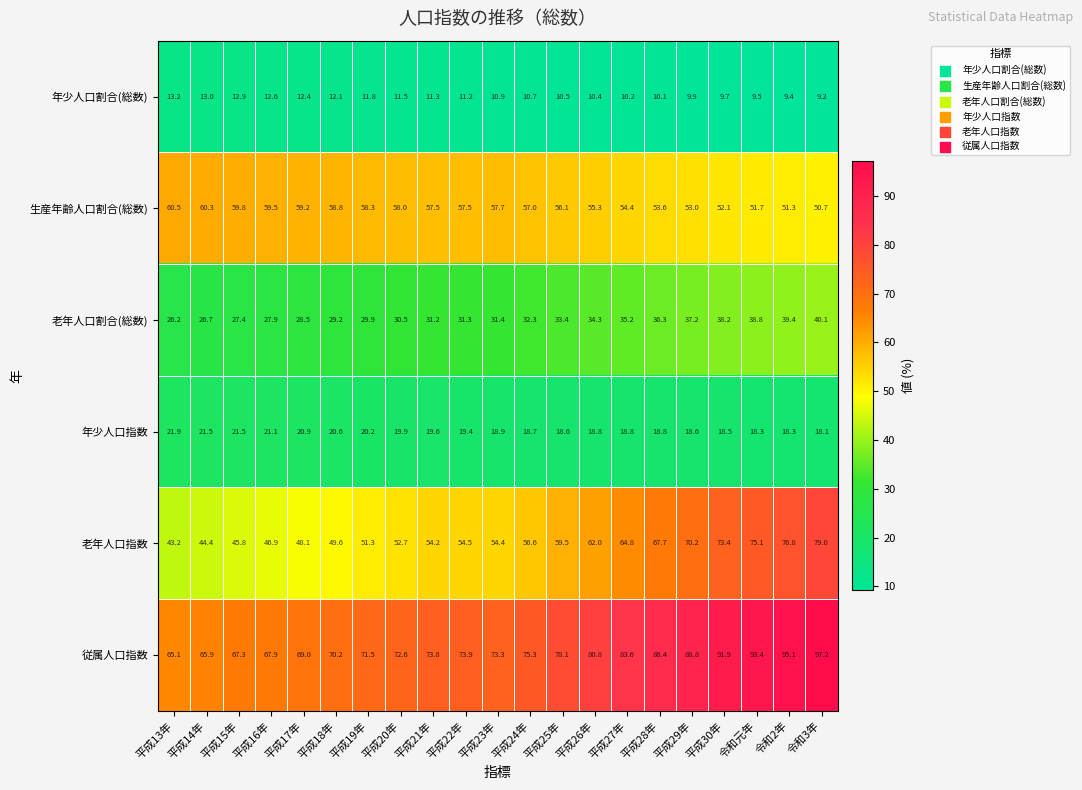

Which label corresponds to the smallest value in the chart?

令和3年